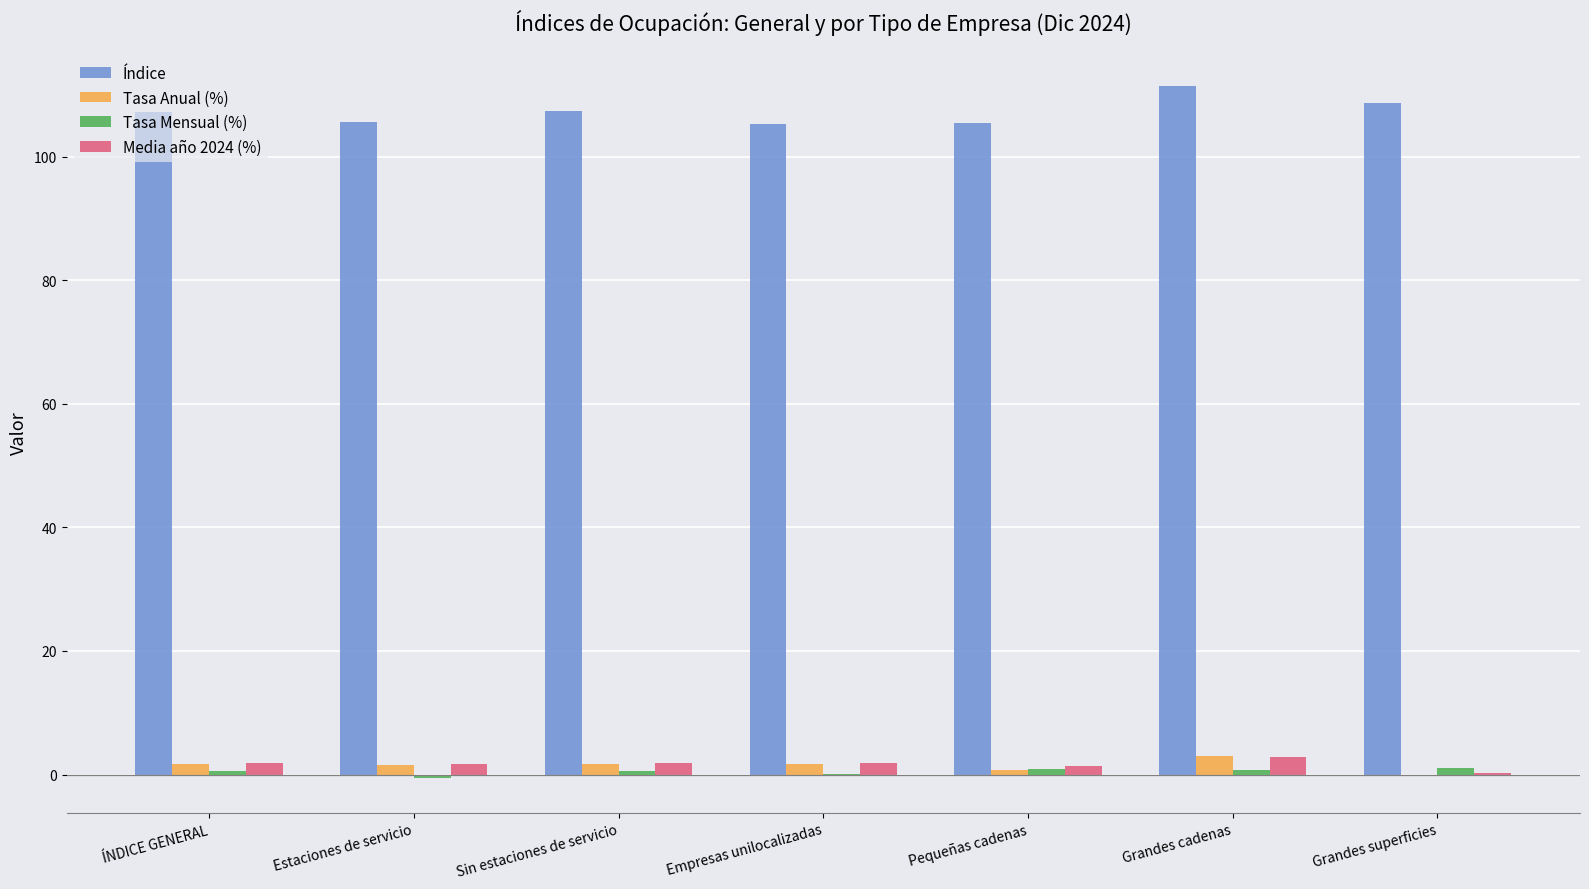

What is the sum of all Índice values?

751.2